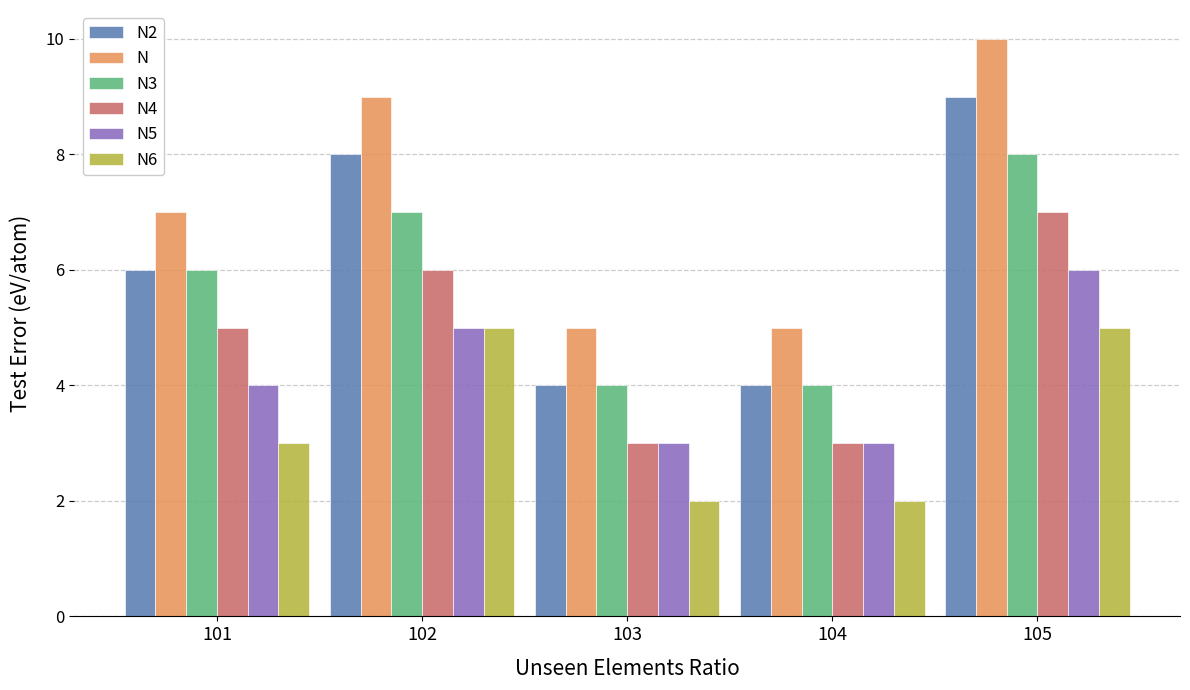

What are all the series names shown in the legend?

N2, N, N3, N4, N5, N6